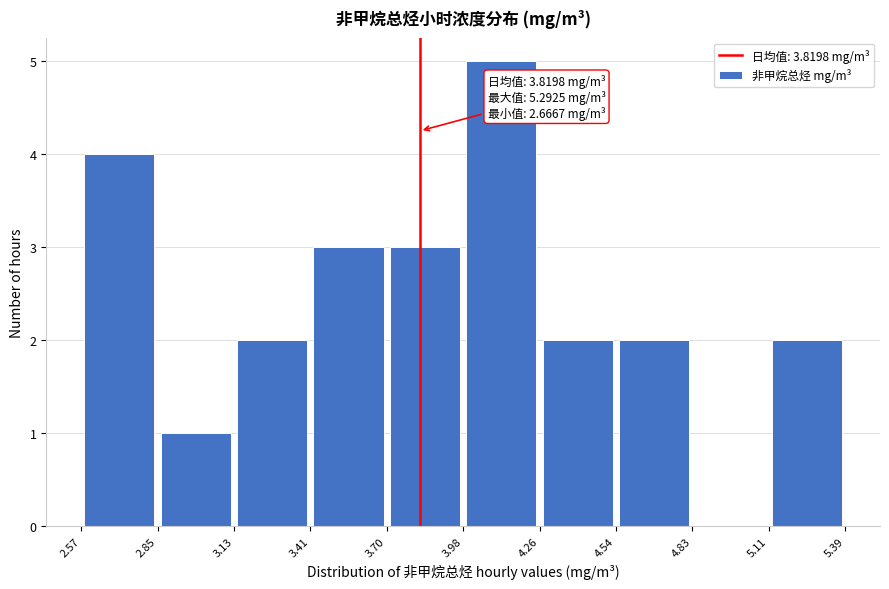

Which range on the x-axis has the tallest bar?

3.98 to 4.26